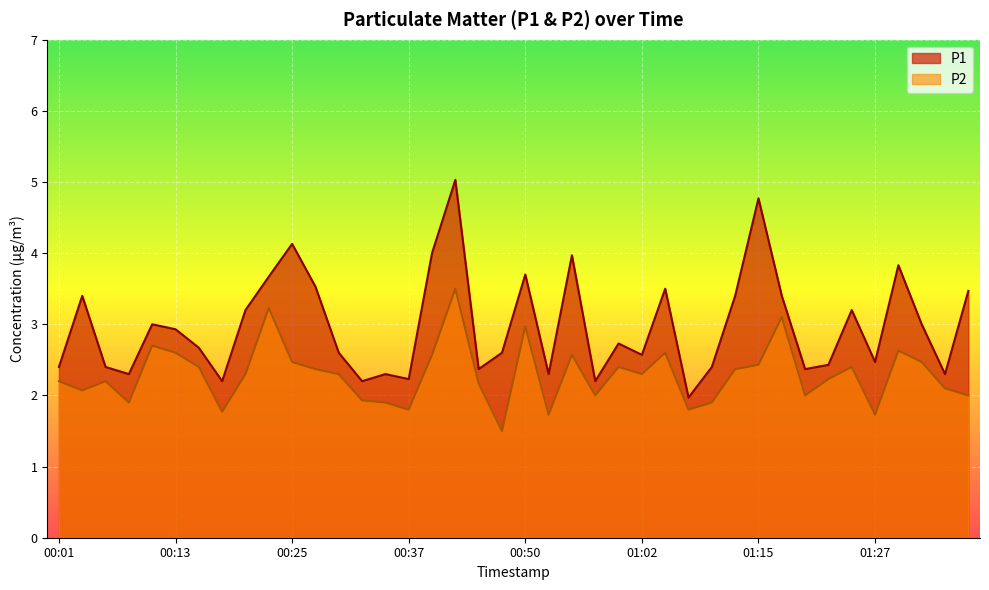

Is it true that P2 equals 3.9 at 00:28?

False